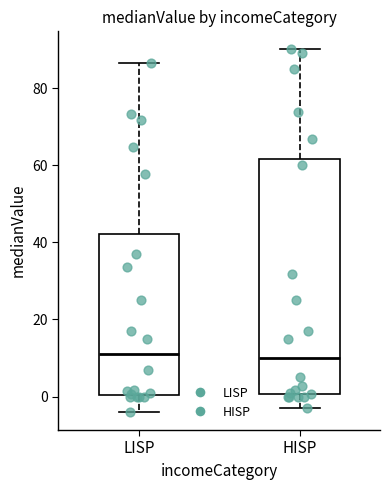

Reading left to right, transcribe this box plot: for each box, give where its median line is, the range the box spans, and where its two whiskers end, as read against the y-axis. The values are not printed on the chart, so give them approximately, as read against the axis.

LISP: median 12, box 0 to 42, whiskers -4 to 86
HISP: median 10, box 0 to 62, whiskers -2 to 90